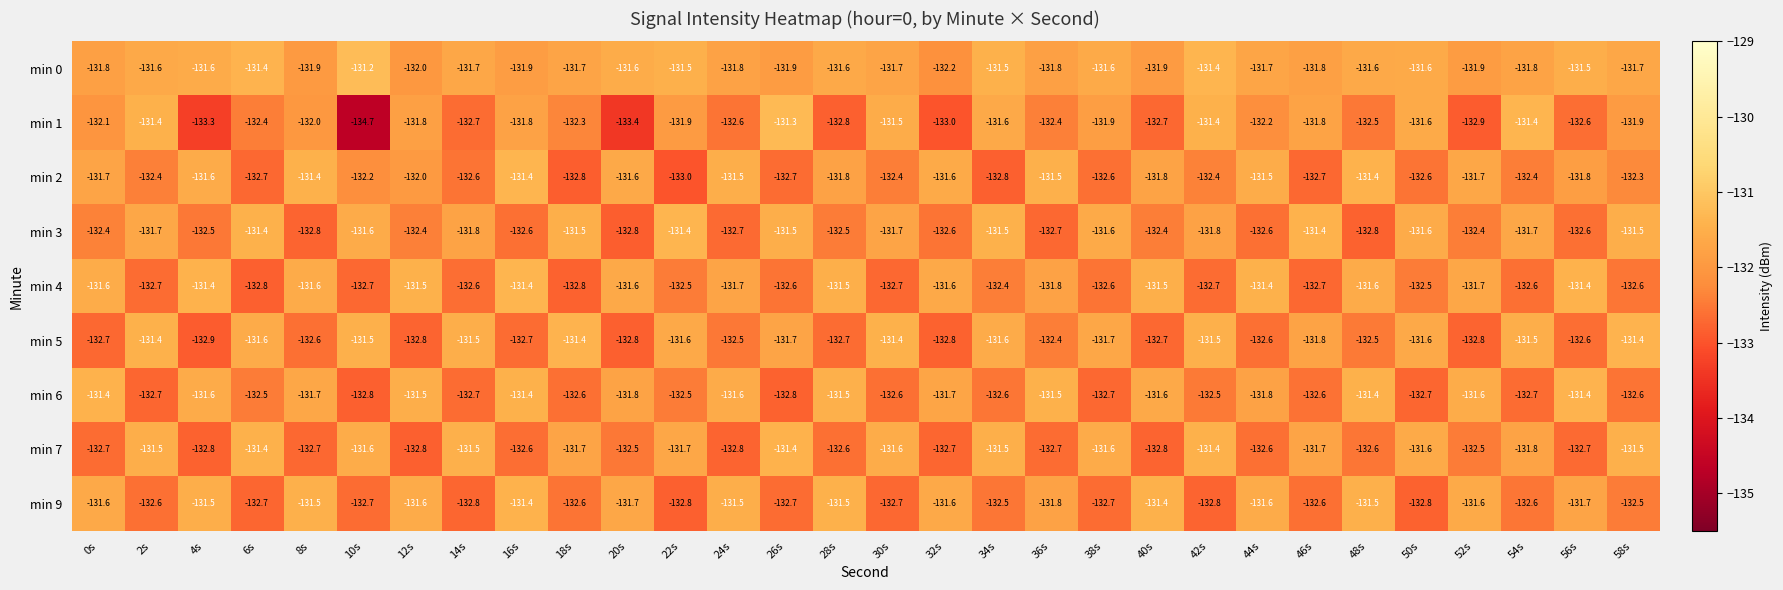

Which series has the largest range (max minus min)?

min 1